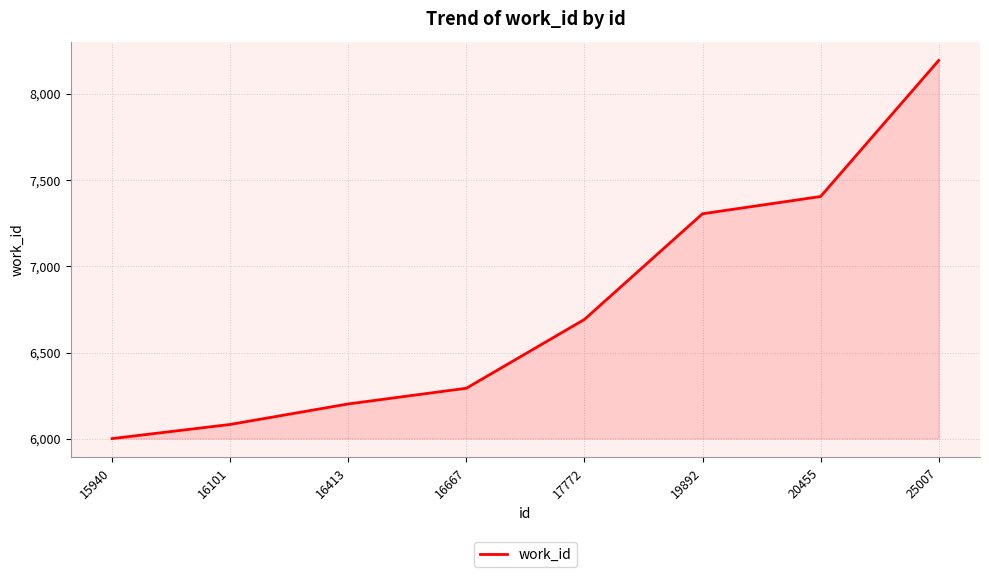

At which label is the value closest to 7097?

19892